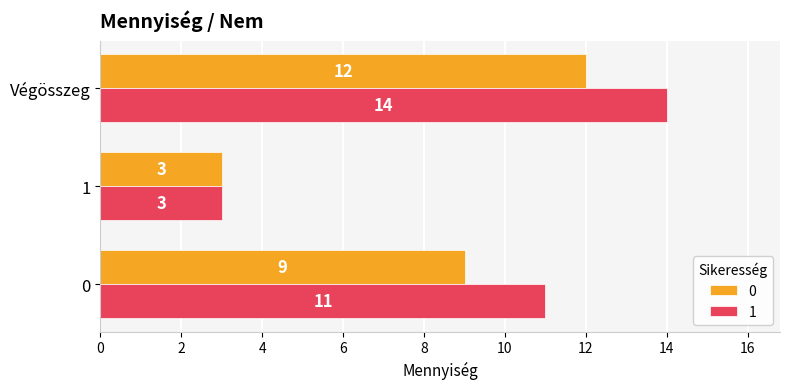

Read the 0 value at Végösszeg.

12